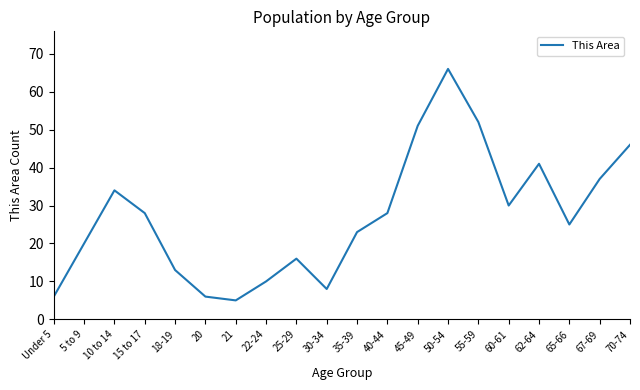

What position from the left is 50-54?

14